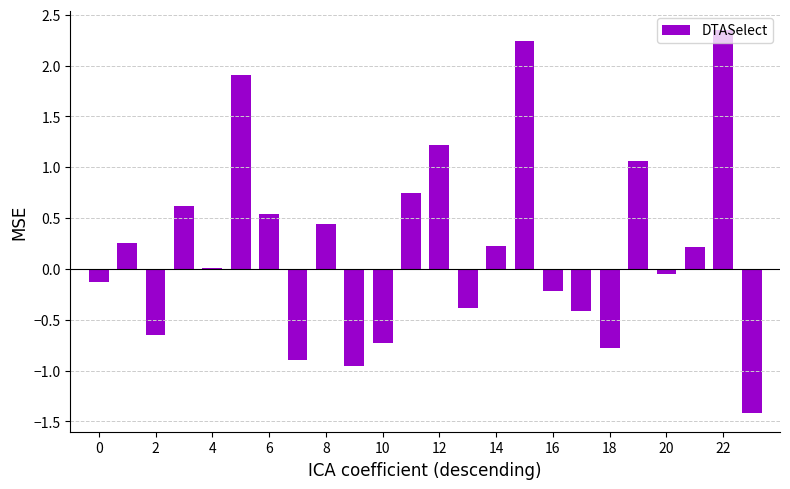

Does the chart contain stacked bars?

No